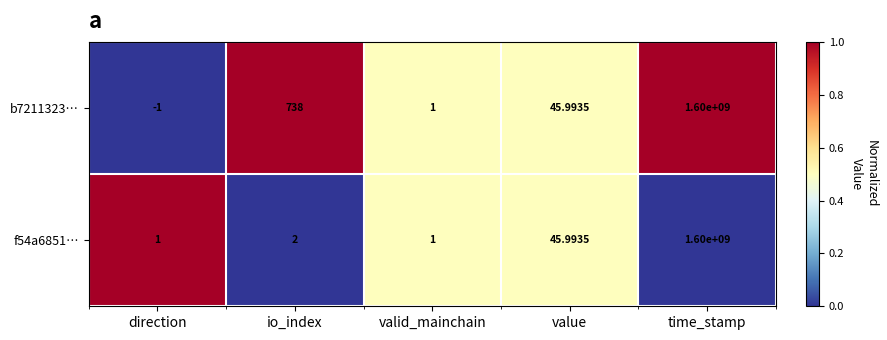

Where is b7211323… nearest to the value 799999999?

io_index